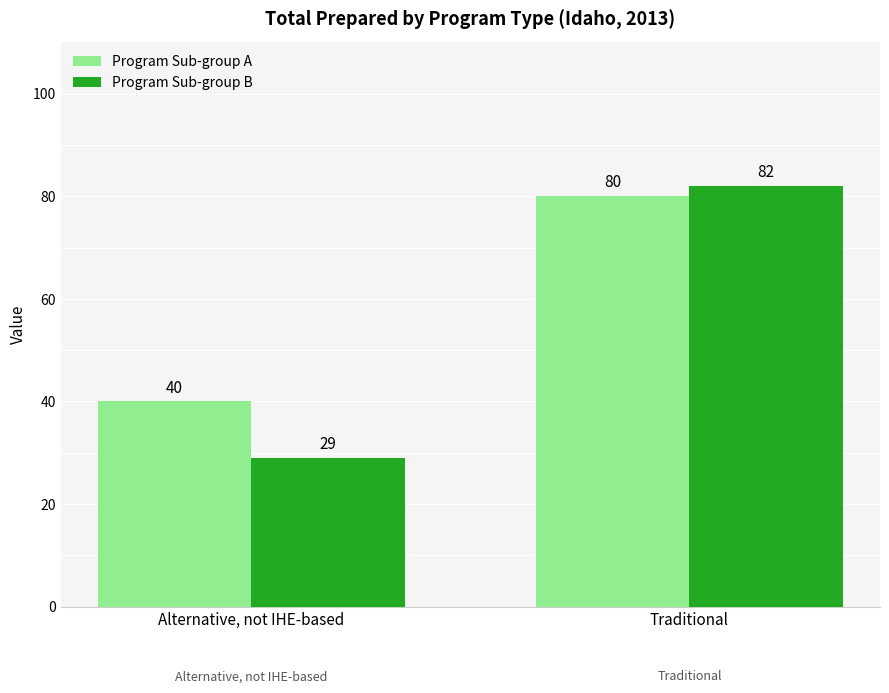

What is the label of the 1st bar from the left?

Alternative, not IHE-based